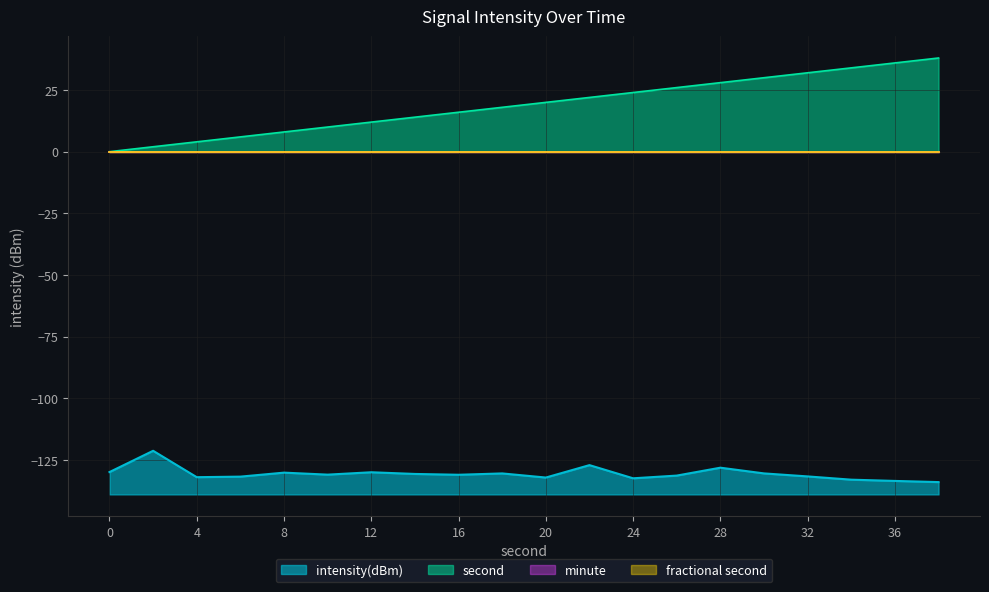

True or false: second and intensity(dBm) cross at least once.

False